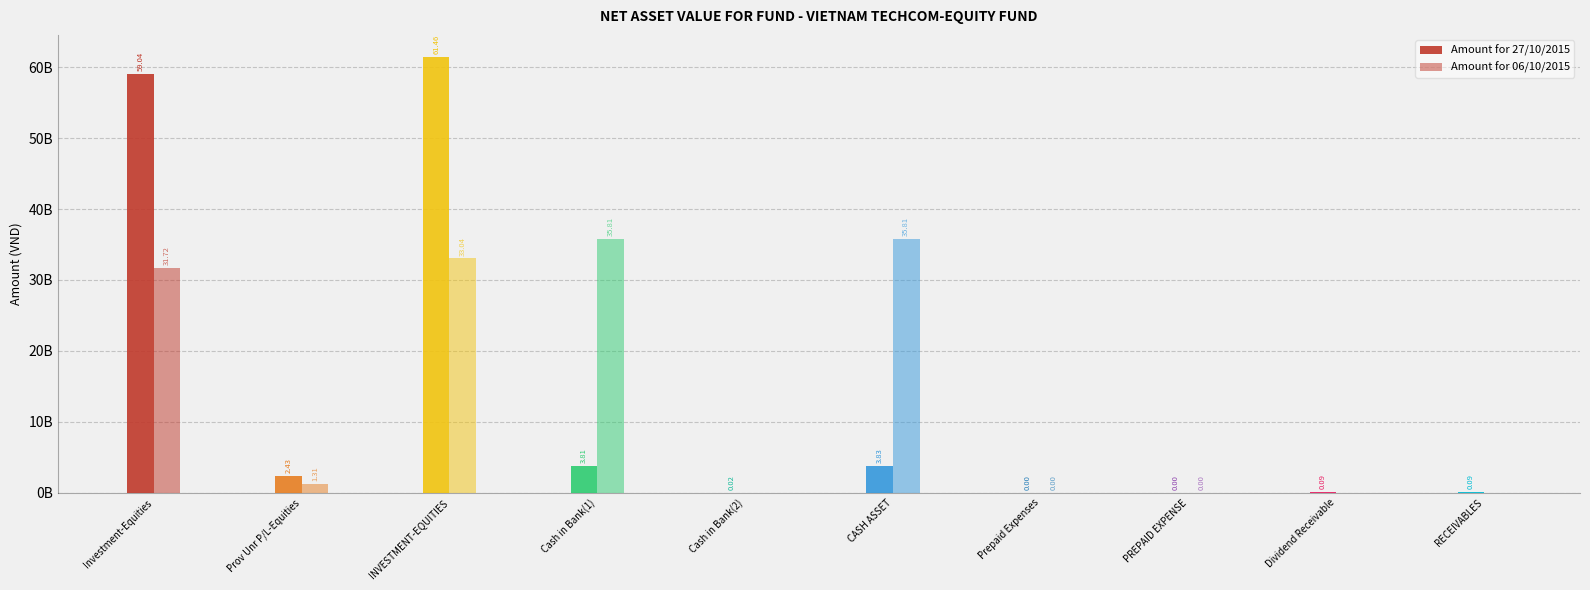

At which label does Amount for 06/10/2015 first exceed 1313062000?

Investment-Equities